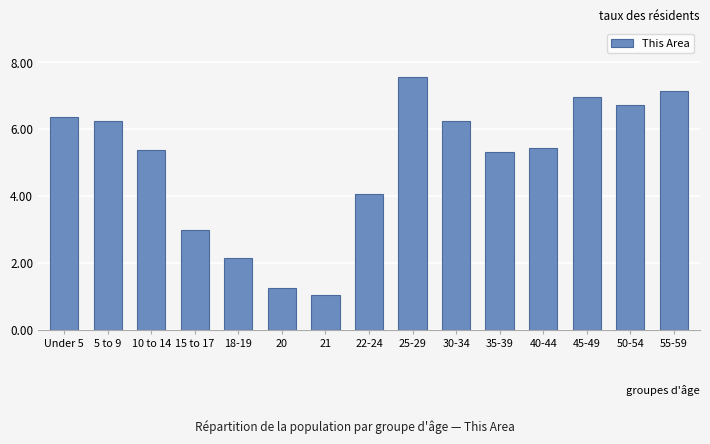

Reading left to right, transcribe all the data shown in this chart.

6.4	6.2	5.4	3.0	2.1	1.2	1.0	4.1	7.6	6.2	5.3	5.4	7.0	6.7	7.1